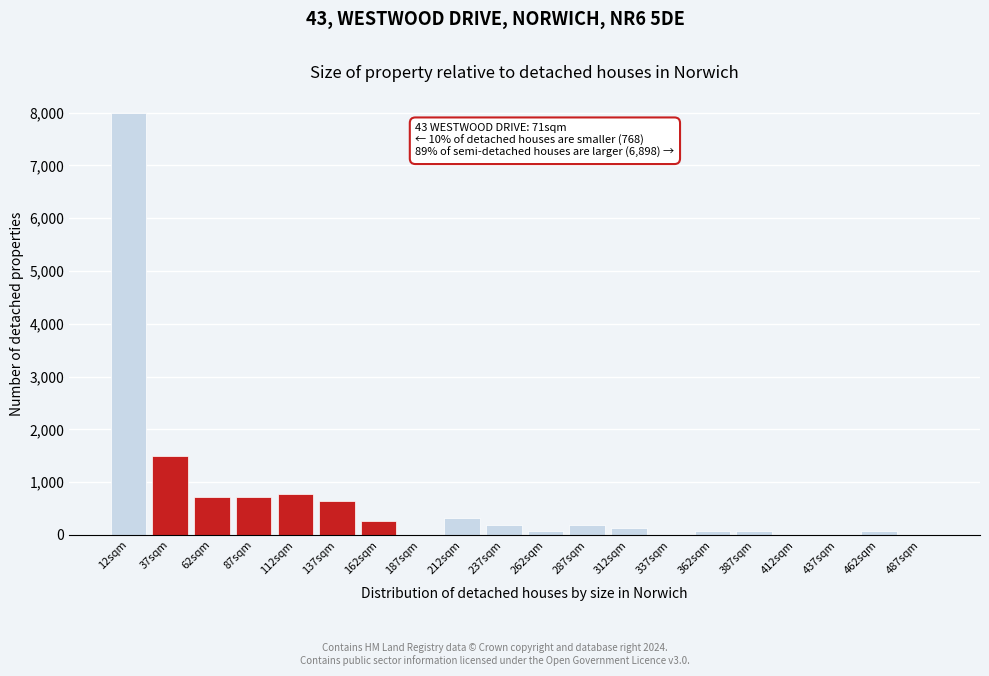

Reading right to left, what are all the values shown in this chart?

487sqm=0	462sqm=65	437sqm=0	412sqm=0	387sqm=65	362sqm=65	337sqm=0	312sqm=130	287sqm=195	262sqm=65	237sqm=195	212sqm=325	187sqm=0	162sqm=260	137sqm=650	112sqm=780	87sqm=715	62sqm=715	37sqm=1495	12sqm=7995